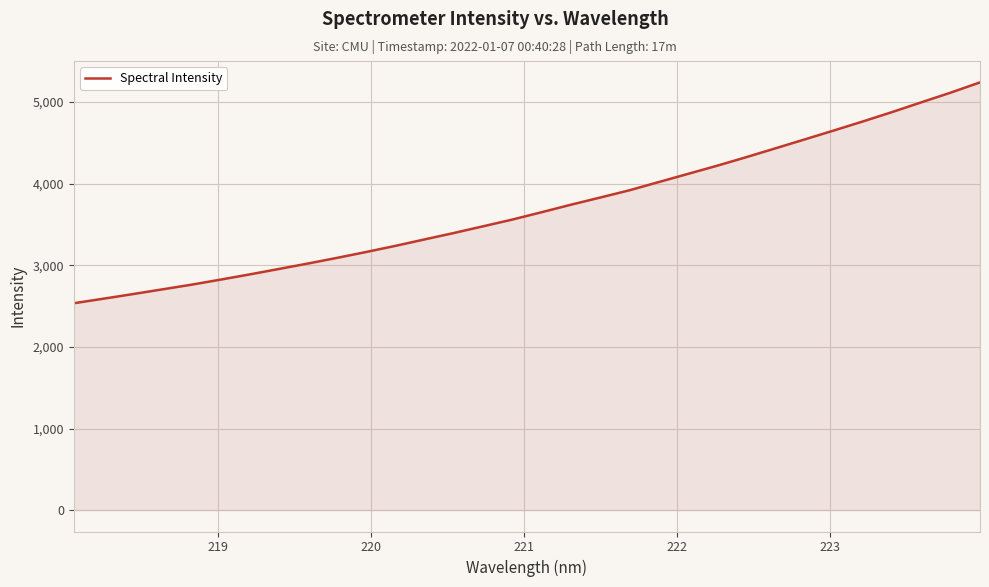

What is the maximum value shown in the chart?

5241.8